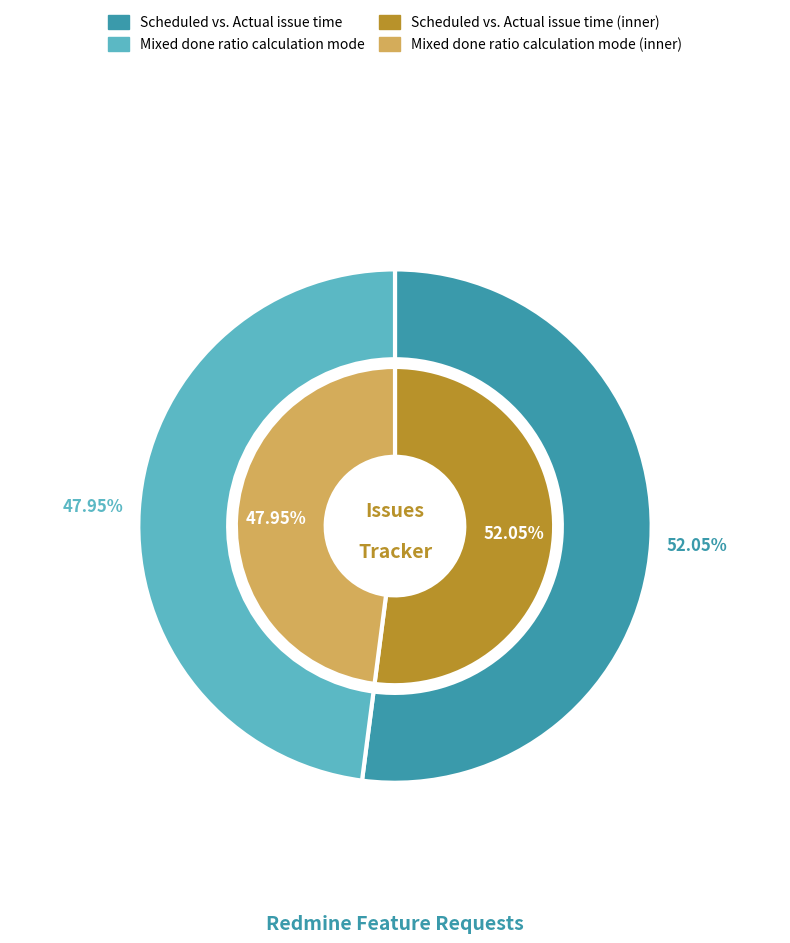

Combined, what portion of the pie is Scheduled vs. Actual issue time and Mixed done ratio calculation mode?

100.0%